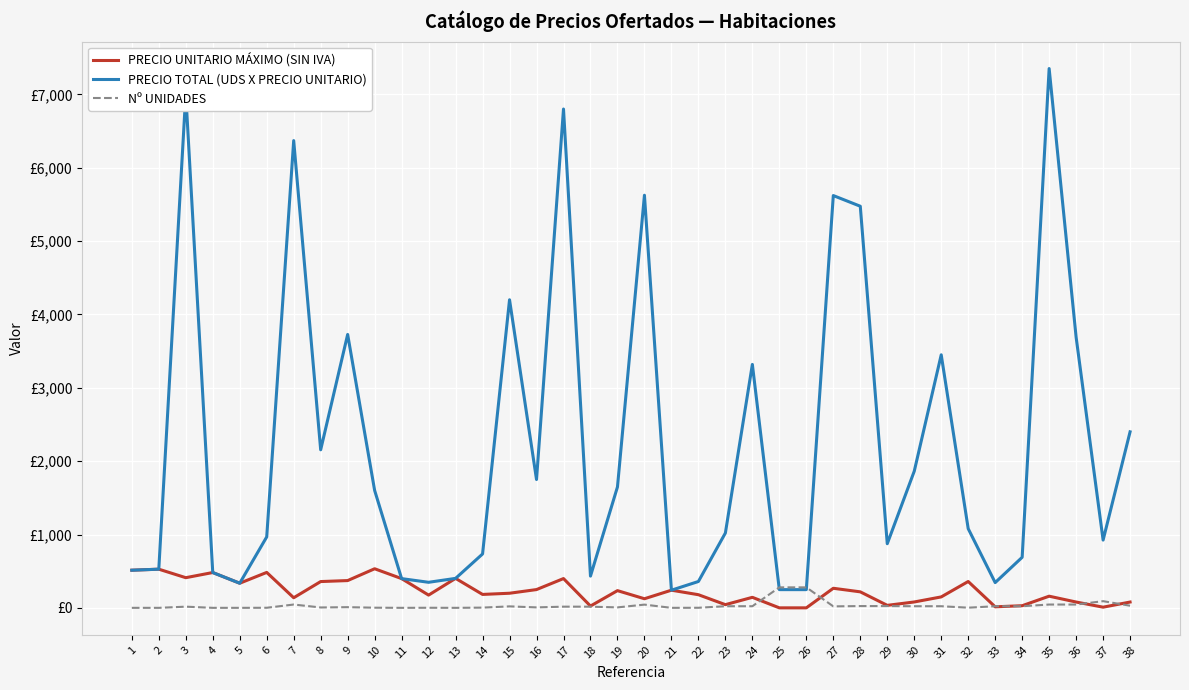

Is this an area chart (filled region under the line)?

No